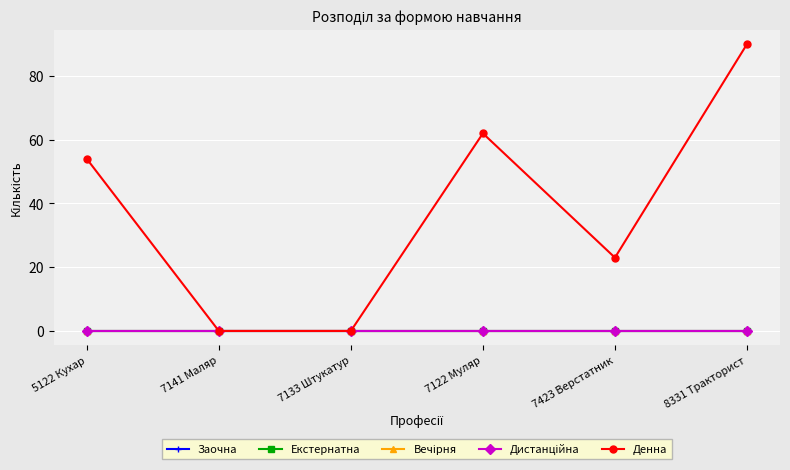

True or false: Вечірня and Денна intersect in this chart.

False